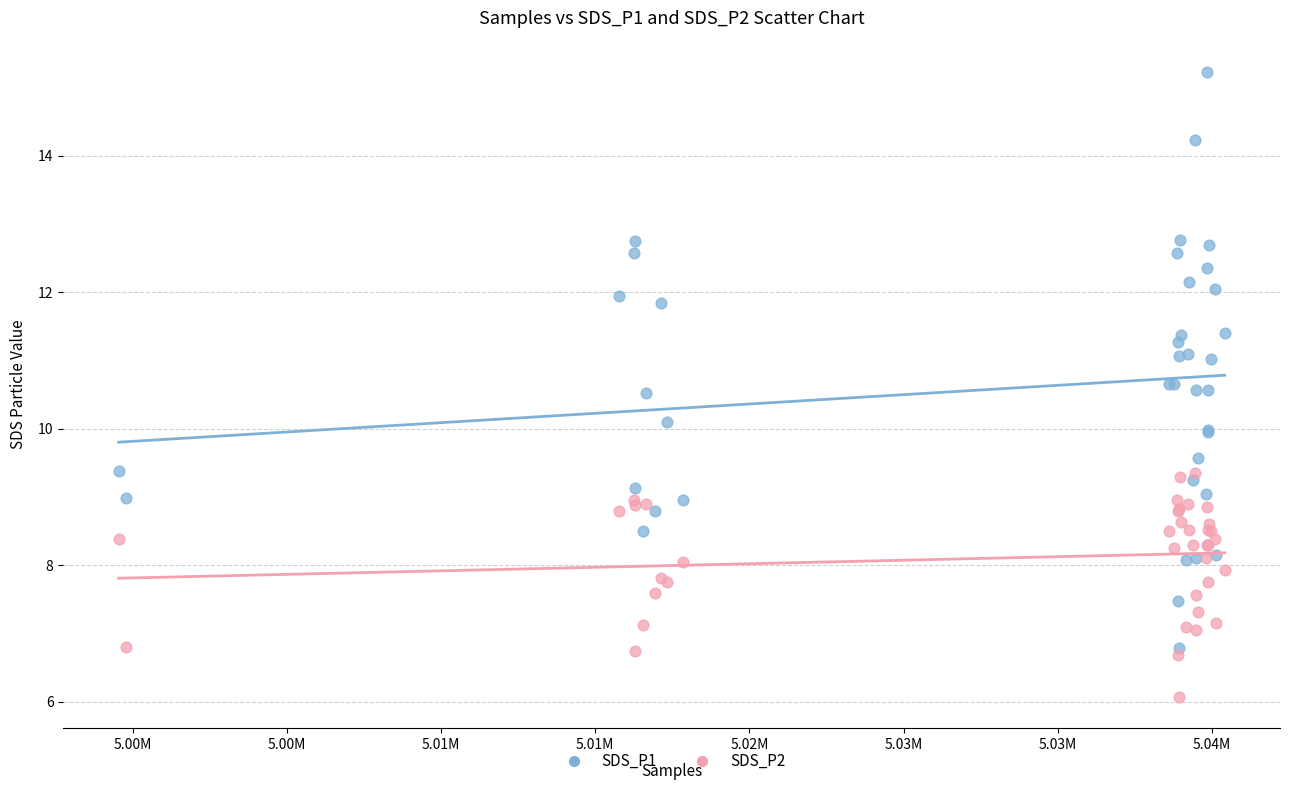

What are all the series names shown in the legend?

SDS_P1, SDS_P2